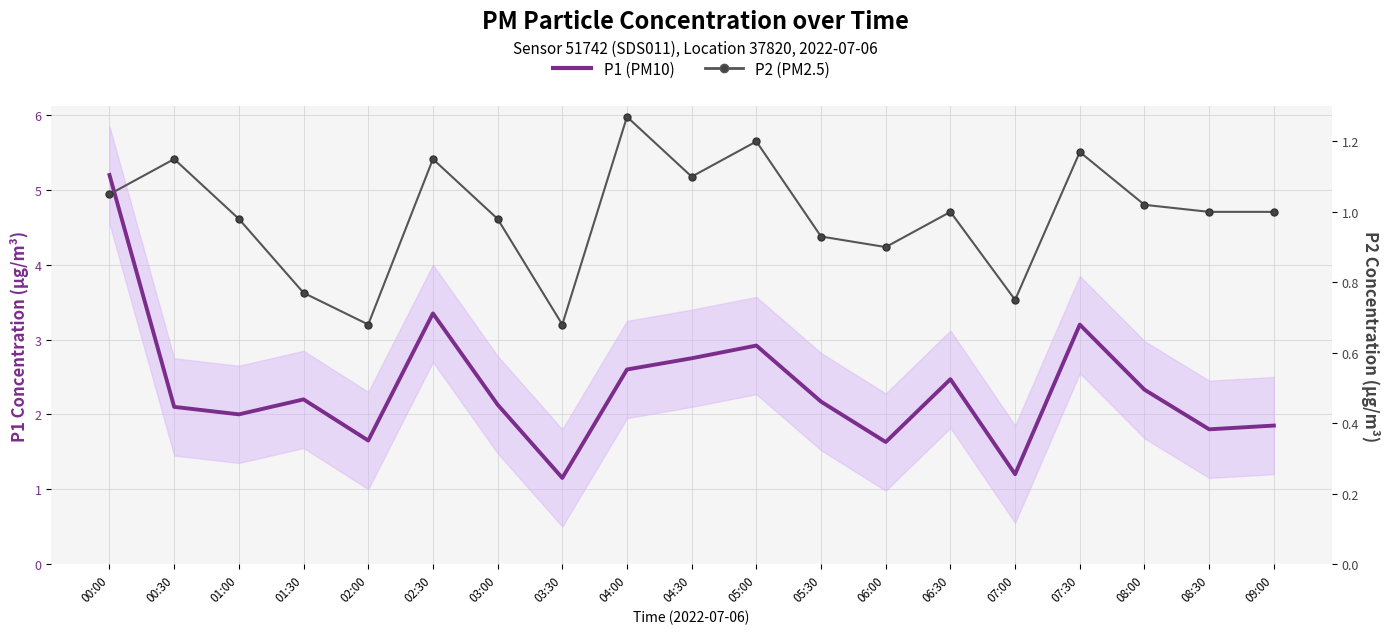

Is it true that P1 (PM10) equals 2.1 at 03:00?

True